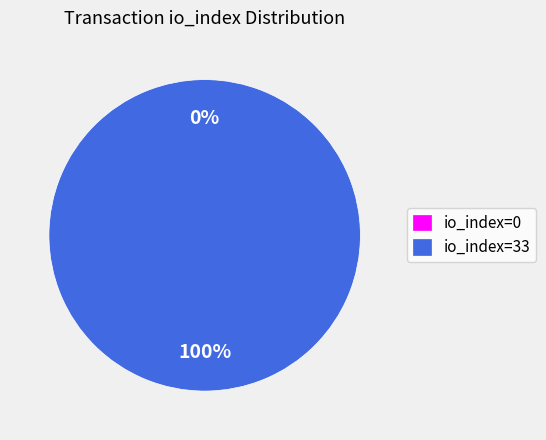

Count the number of slices in the pie.

2